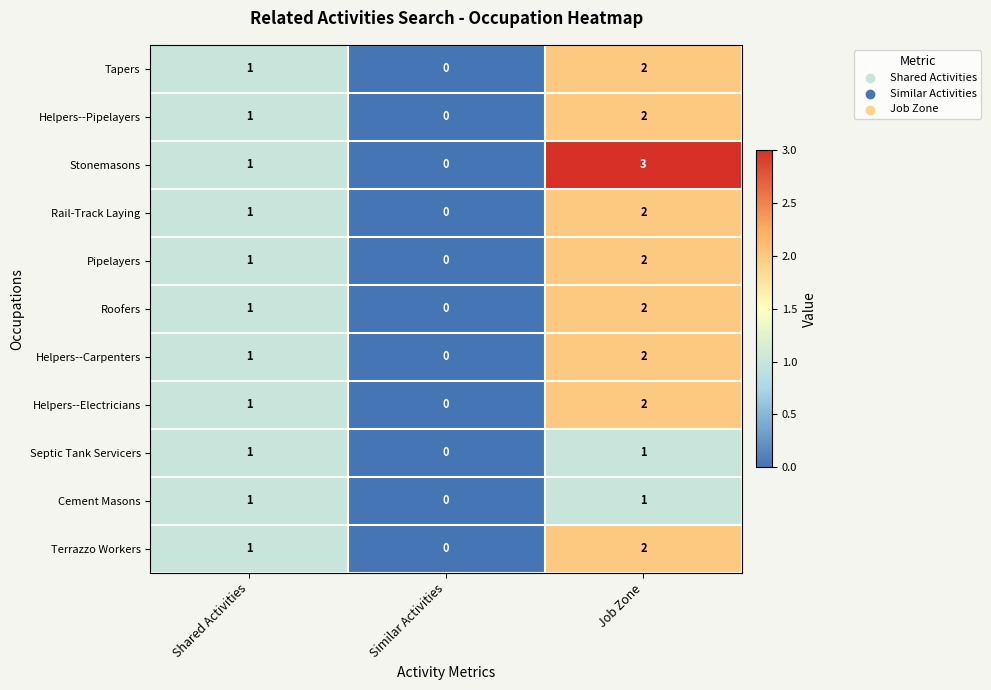

Which series has the largest total across all categories?

Stonemasons